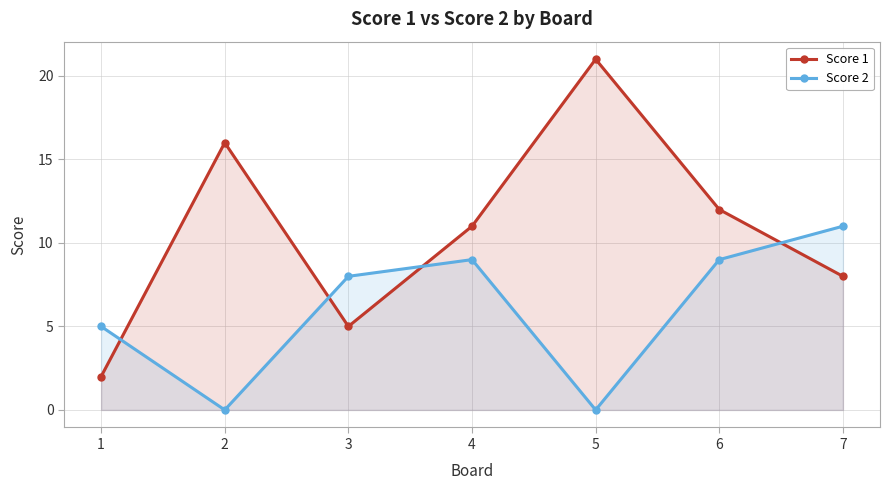

Rank the series by their average value, from highest to lowest.

Score 1, Score 2